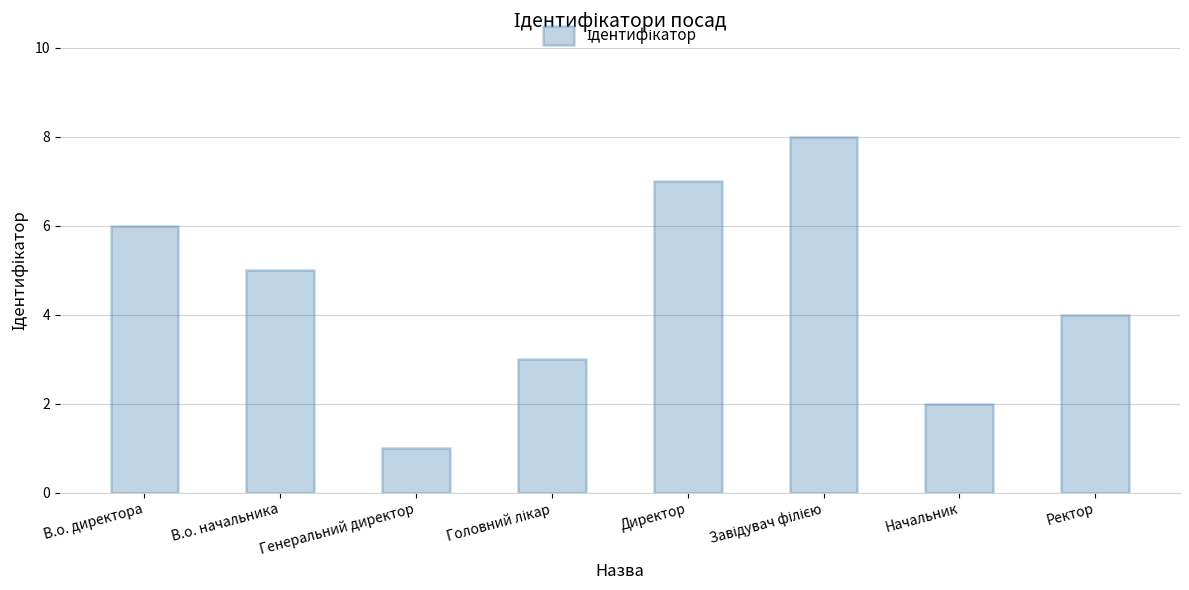

What is the label of the 2nd bar from the left?

В.о. начальника